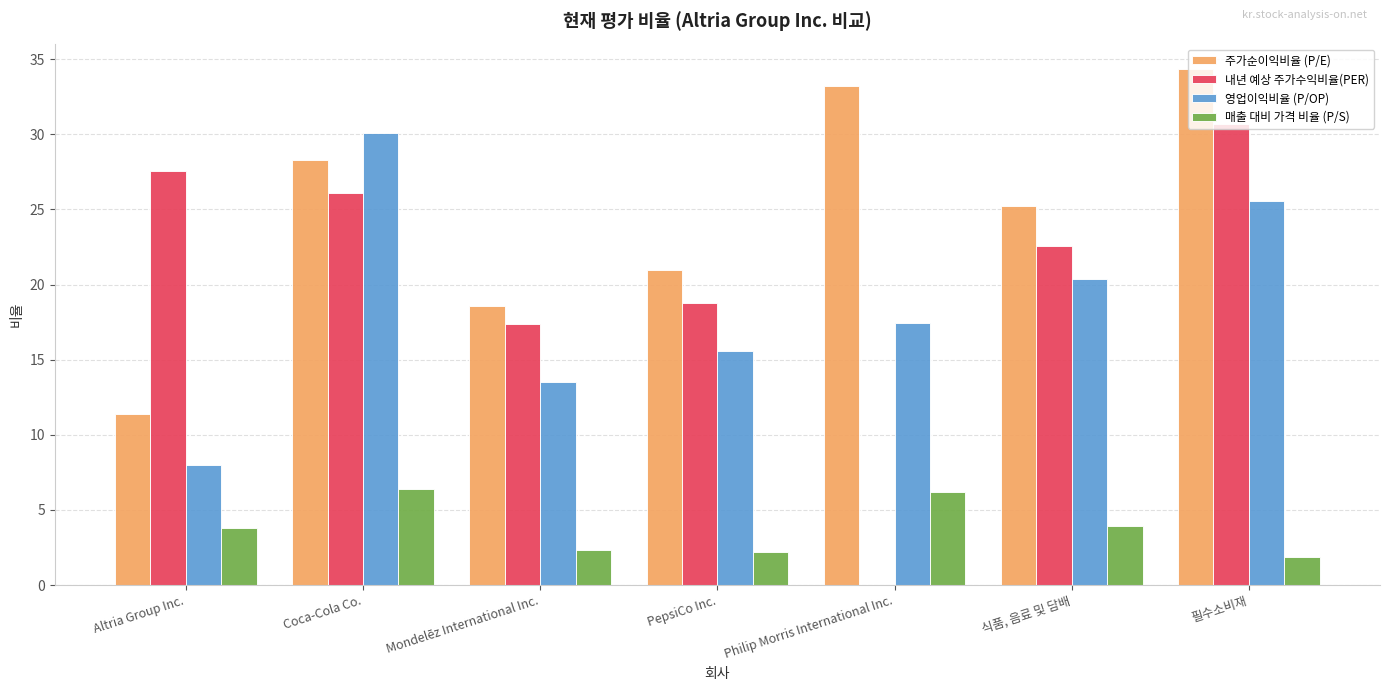

Which series changed the most between Philip Morris International Inc. and 필수소비재?

내년 예상 주가수익비율(PER)